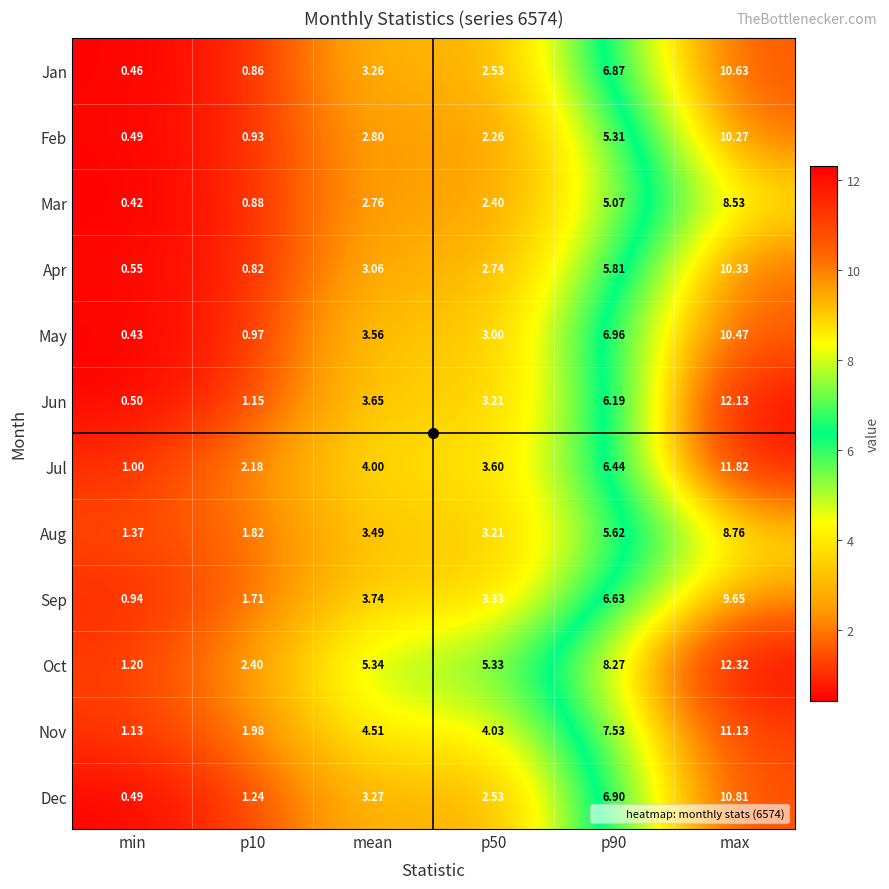

List the series in order of their peak value, highest first.

Oct, Jun, Jul, Nov, Dec, Jan, May, Apr, Feb, Sep, Aug, Mar